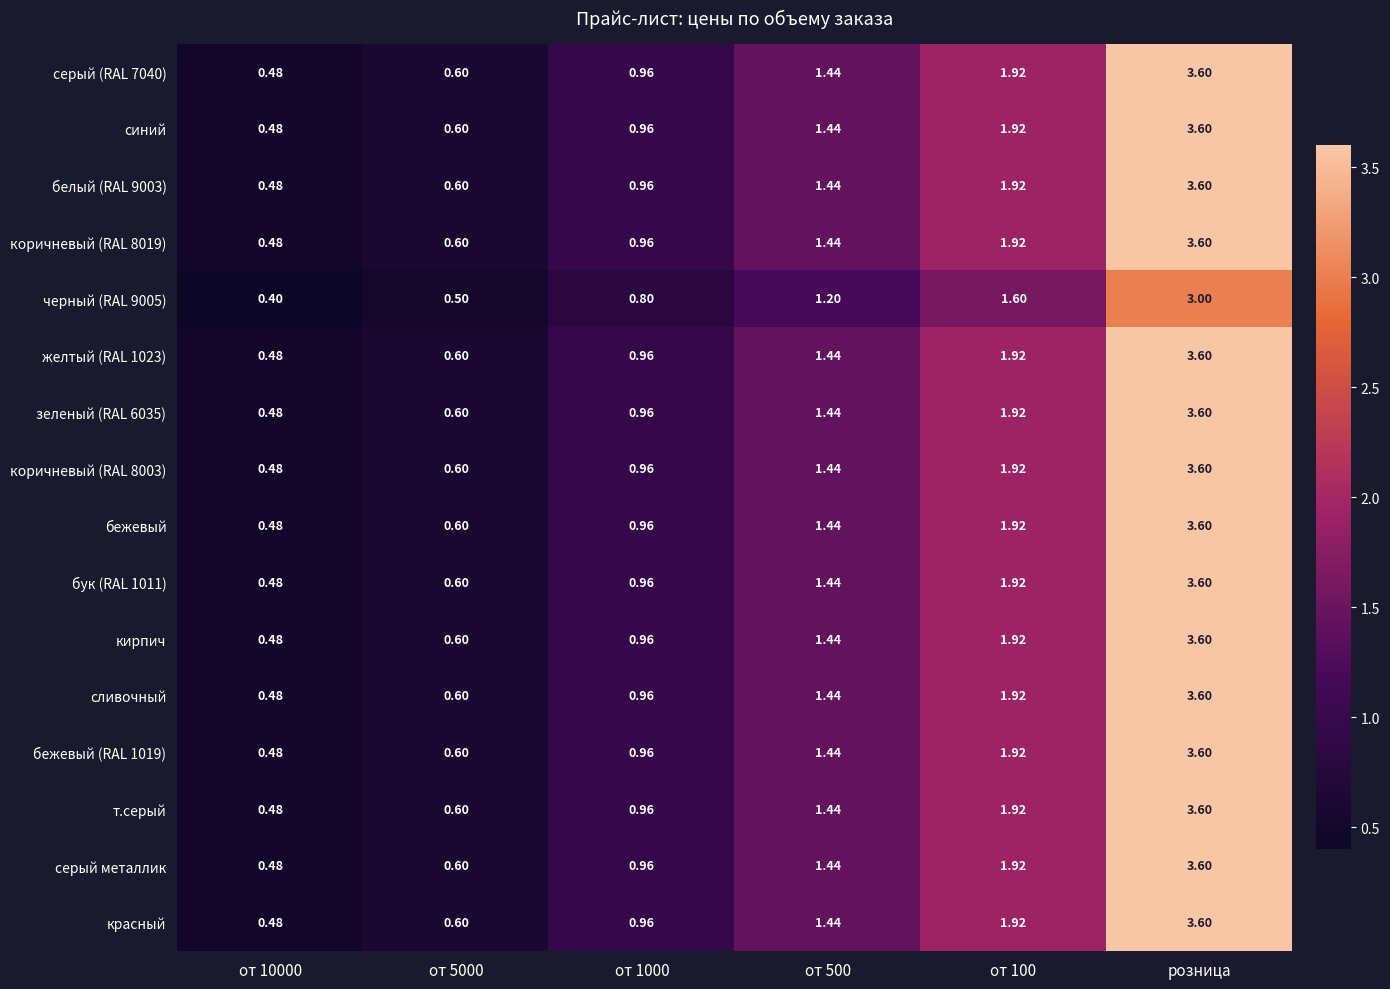

What is the maximum value shown in the chart?

3.6